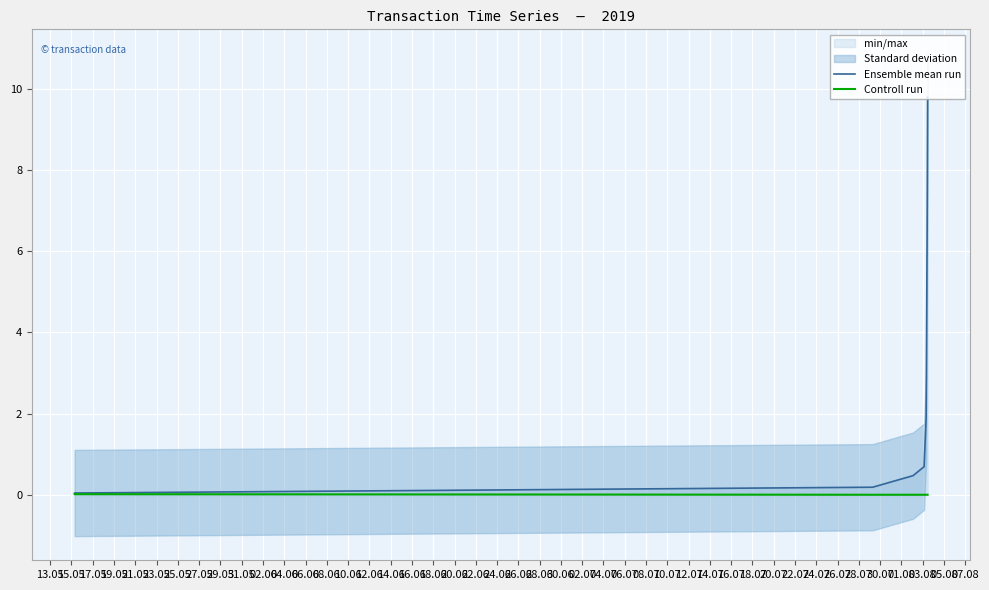

At how many categories does at least one series exceed 7?

1